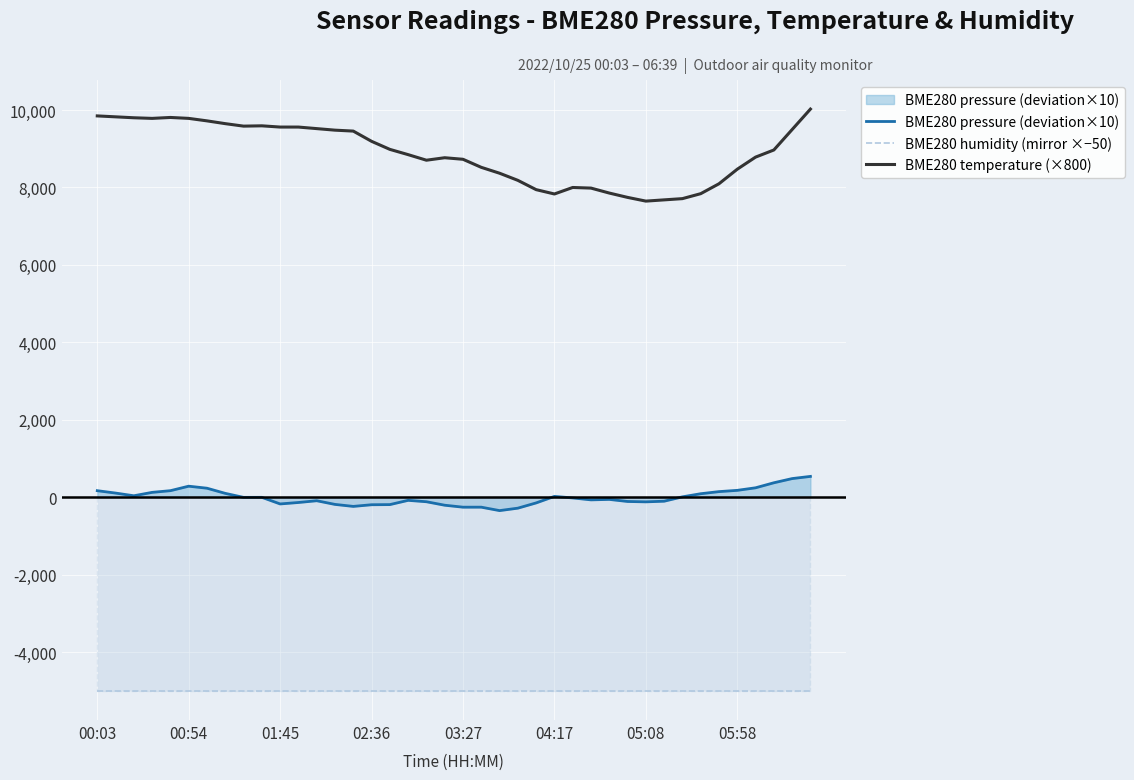

At which category is the sum across all series the highest?

39